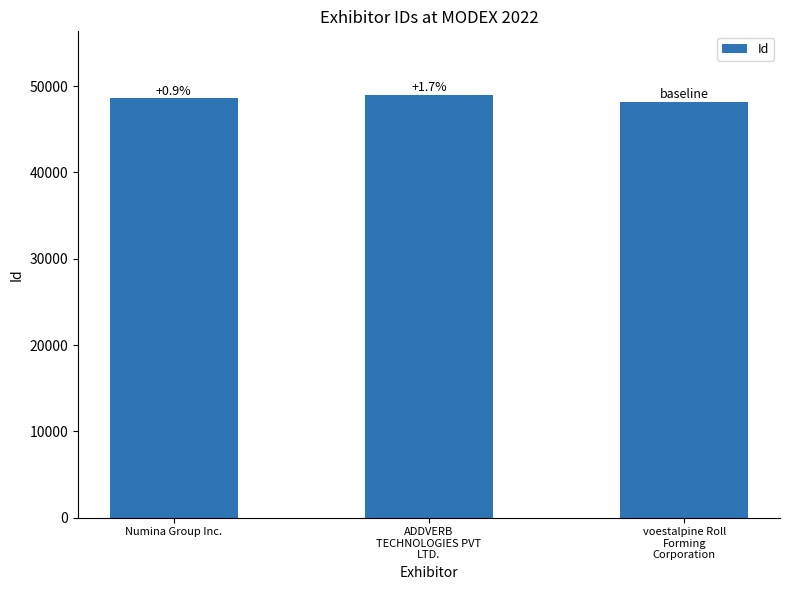

Does the chart contain any negative values?

No